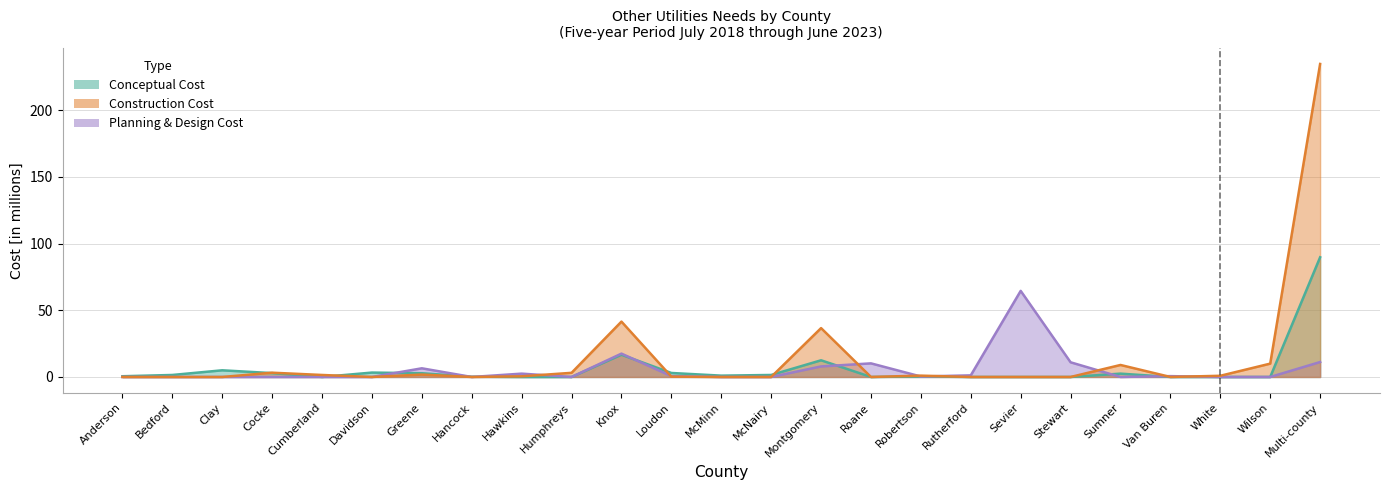

What is the label of the 14th point from the right?

Loudon